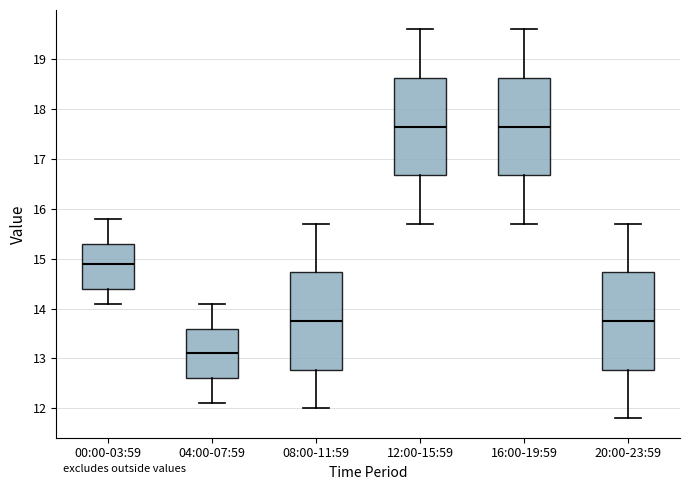

Reading left to right, transcribe this box plot: for each box, give where its median line is, the range the box spans, and where its two whiskers end, as read against the y-axis. The values are not printed on the chart, so give them approximately, as read against the axis.

00:00-03:59: median 14.9, box 14.4 to 15.3, whiskers 14.1 to 15.8
04:00-07:59: median 13.1, box 12.6 to 13.6, whiskers 12.1 to 14.1
08:00-11:59: median 13.8, box 12.8 to 14.7, whiskers 12.0 to 15.7
12:00-15:59: median 17.7, box 16.7 to 18.6, whiskers 15.7 to 19.6
16:00-19:59: median 17.7, box 16.7 to 18.6, whiskers 15.7 to 19.6
20:00-23:59: median 13.8, box 12.8 to 14.7, whiskers 11.8 to 15.7